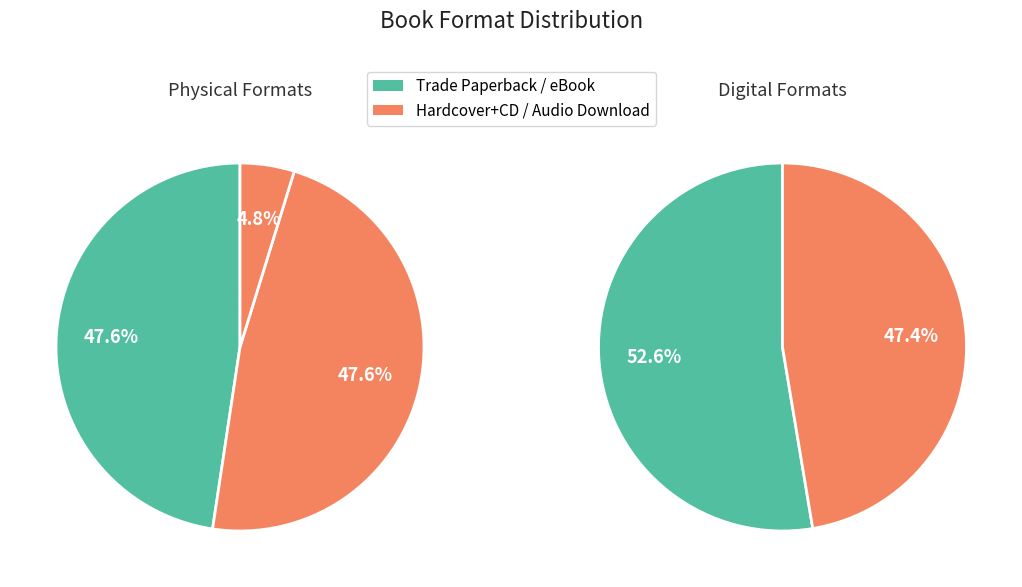

Which has a higher value, eBook or Compact Disk?

eBook